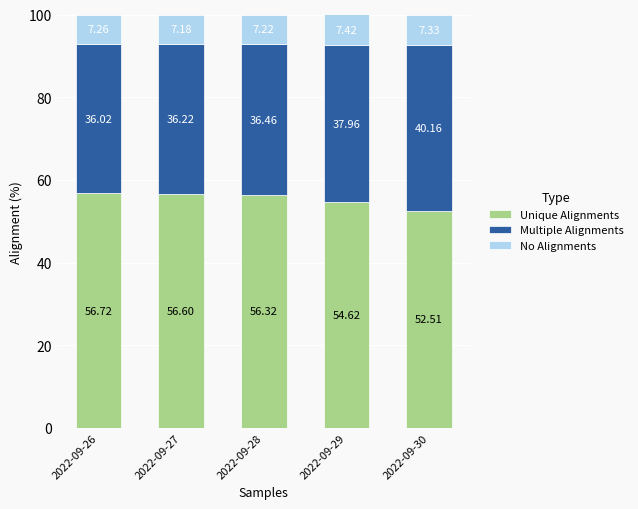

What is the total value across all series at 2022-09-30?

100.0